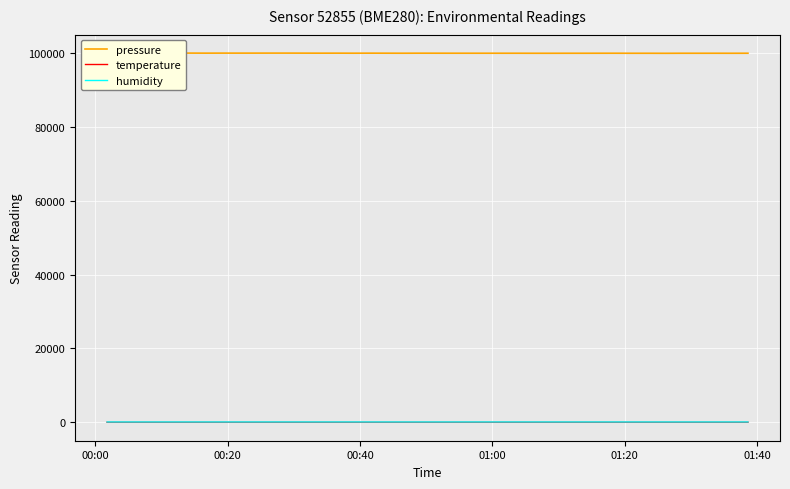

What is the maximum value shown in the chart?

99931.2